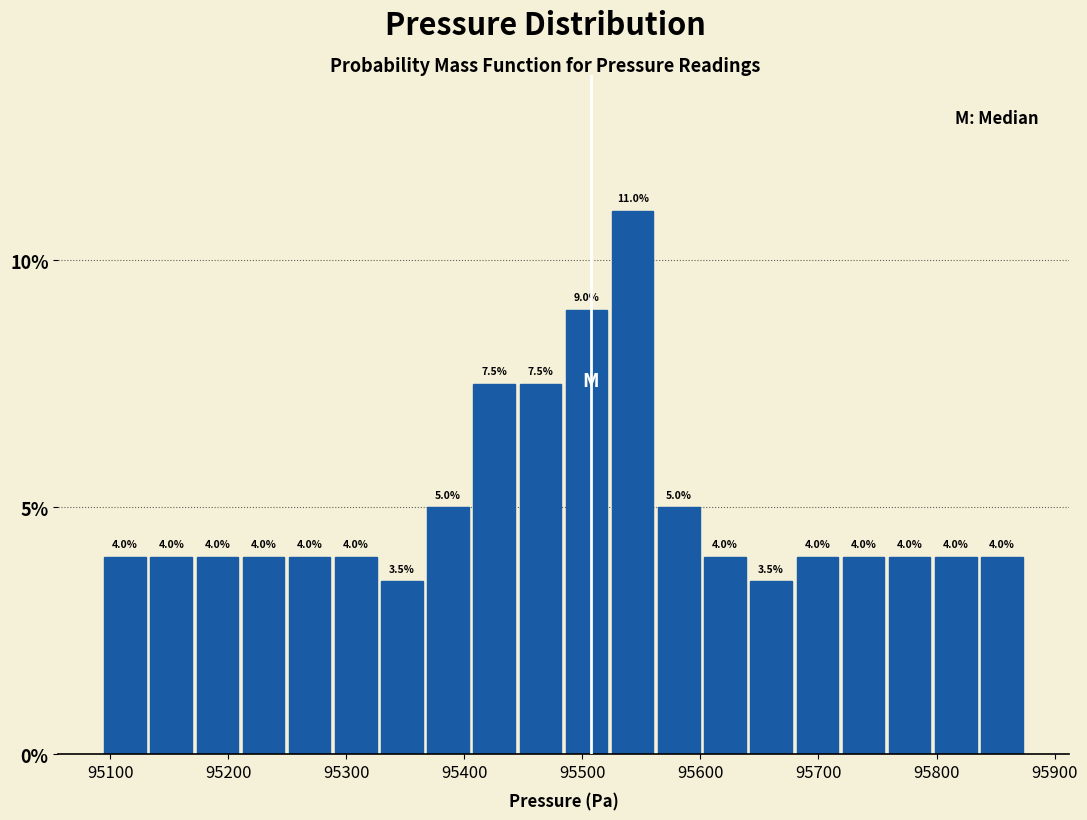

Read against the x-axis, roughly where is the centre of the tallest bar?

95540